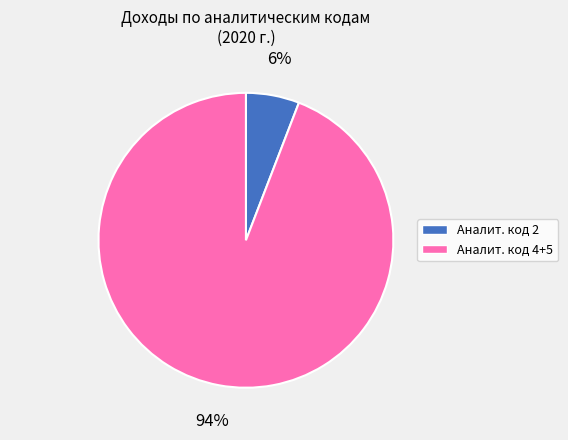

Between Аналит. код 2 and Аналит. код 4+5, which is larger?

Аналит. код 4+5